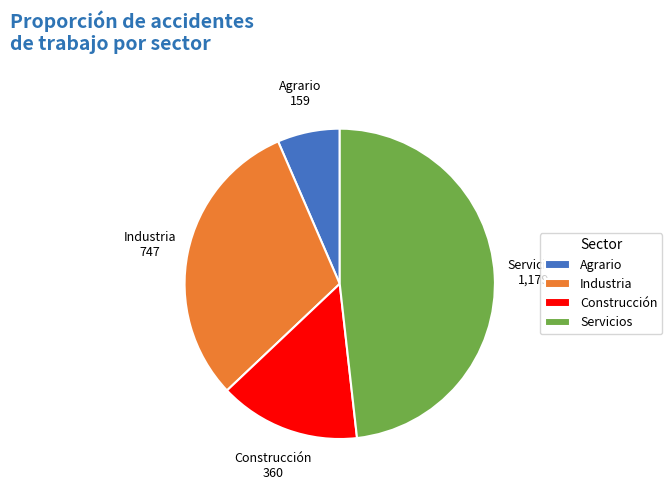

The Construcción slice represents 5% of the pie. True or false?

False